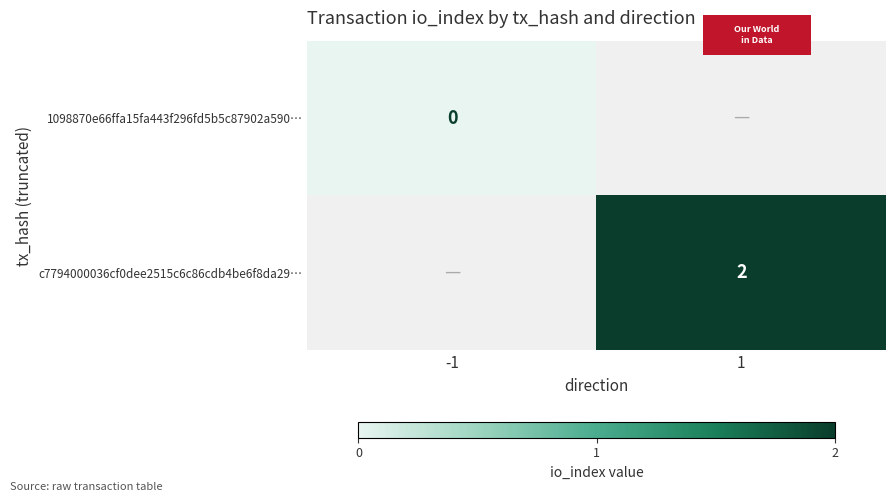

Between -1 and 1, which is larger?

1